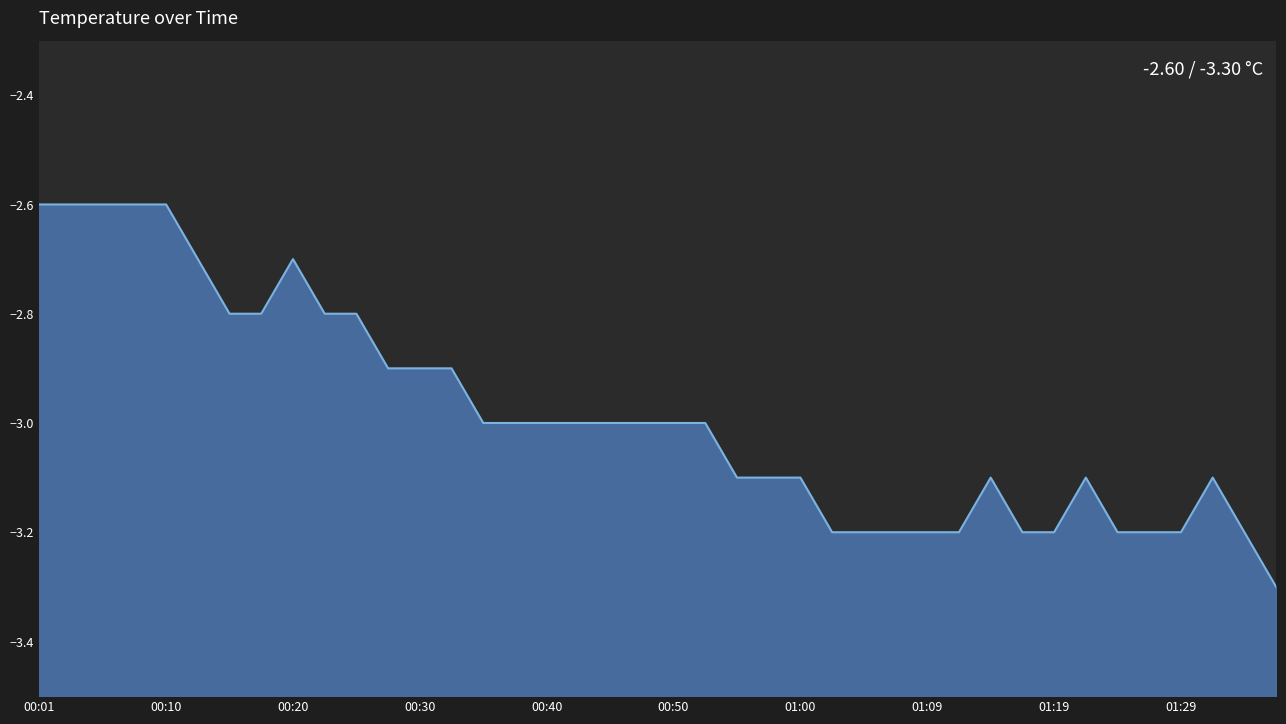

Is it true that the value at 00:16 is -2.8?

True